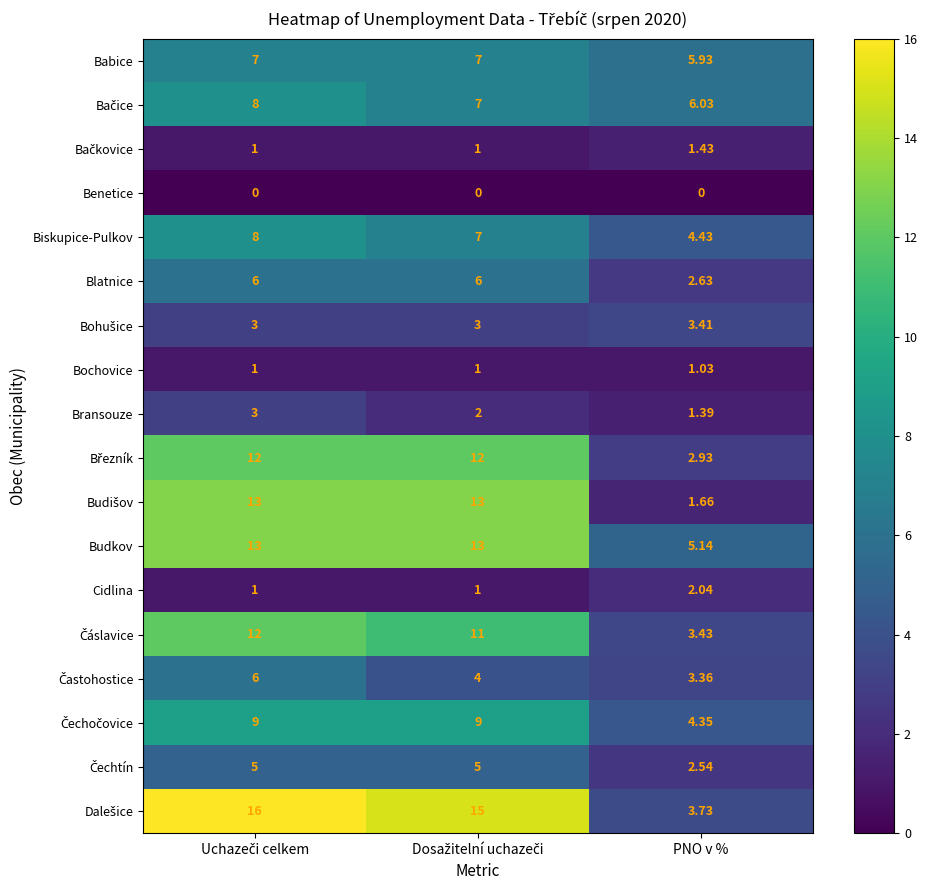

Which category has the lowest value in the Blatnice series?

PNO v %